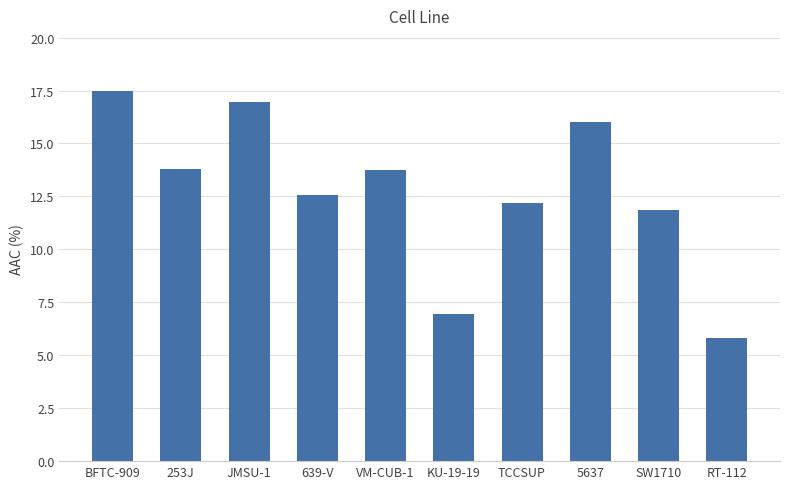

What is the smallest value displayed?

5.8